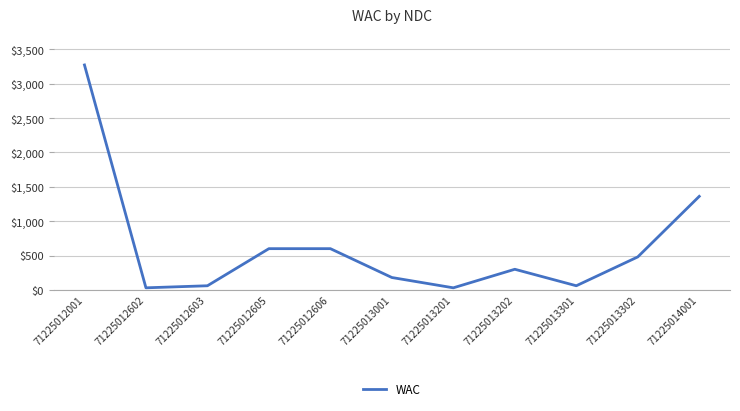

Which label corresponds to the largest value in the chart?

71225012001